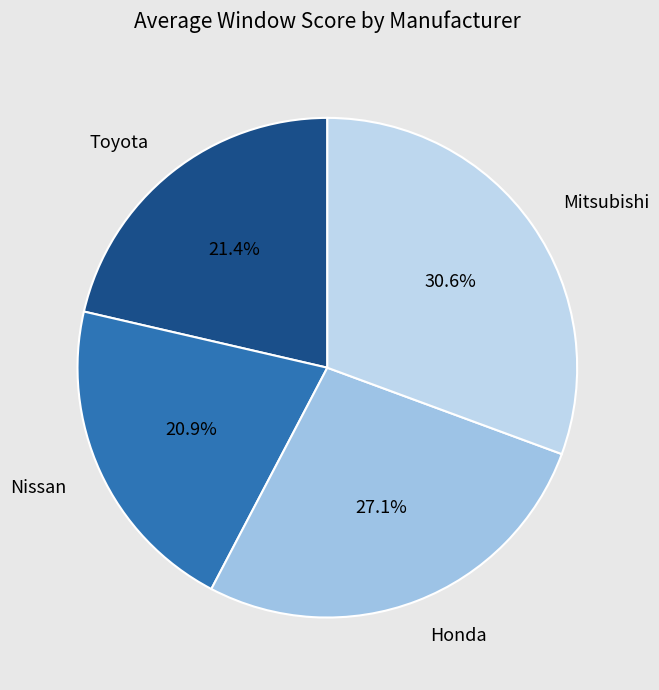

How many segments does this pie chart have?

4